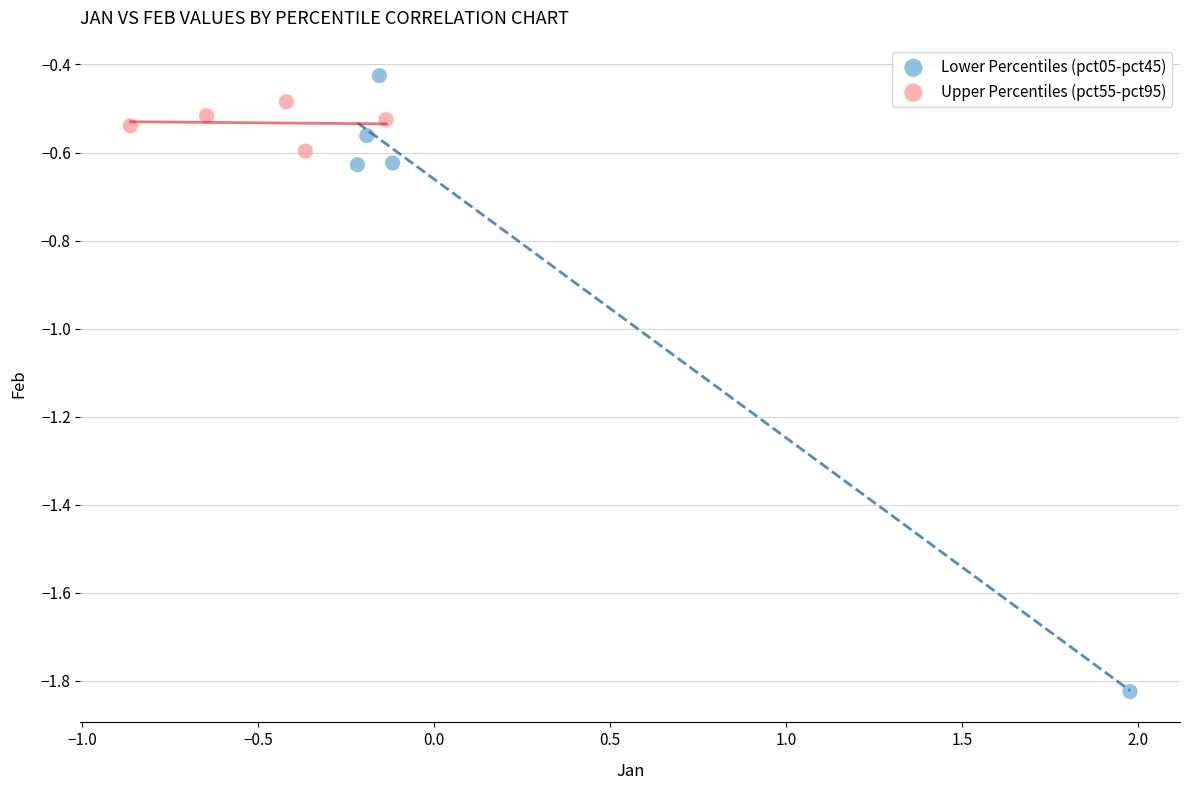

Which series reaches the minimum Y coordinate?

Lower Percentiles (pct05-pct45)